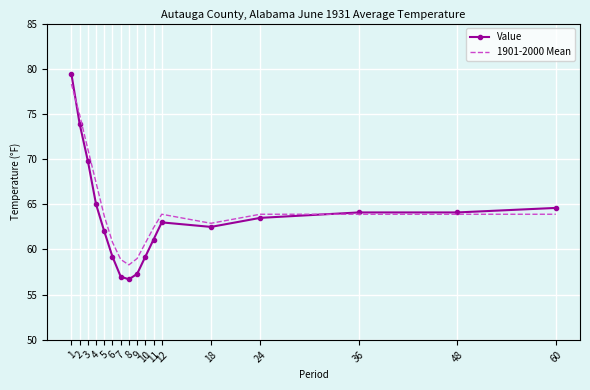

Read the Value value at 2.

73.9